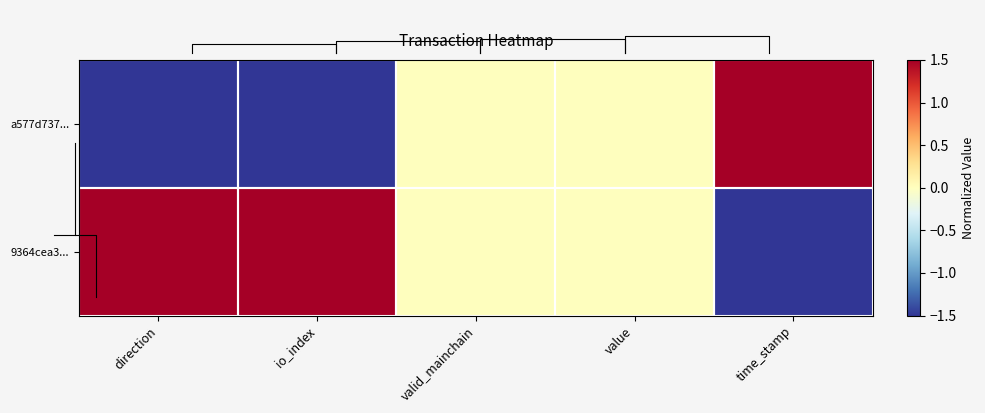

Is it true that 9364cea3... equals -2.5 at time_stamp?

False